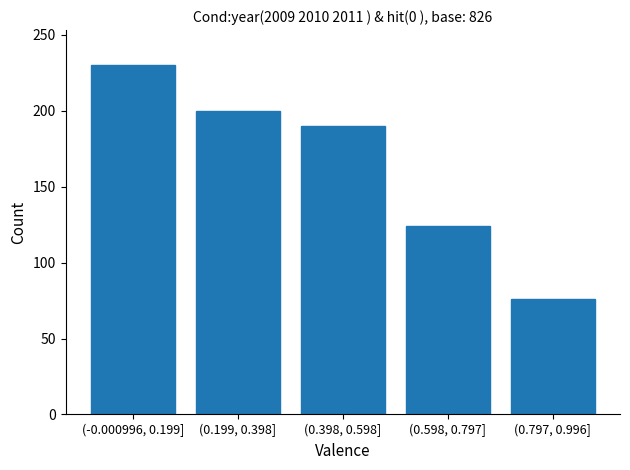

Reading left to right, what are all the values shown in this chart?

(-0.000996, 0.199]=230	(0.199, 0.398]=200	(0.398, 0.598]=190	(0.598, 0.797]=124	(0.797, 0.996]=76